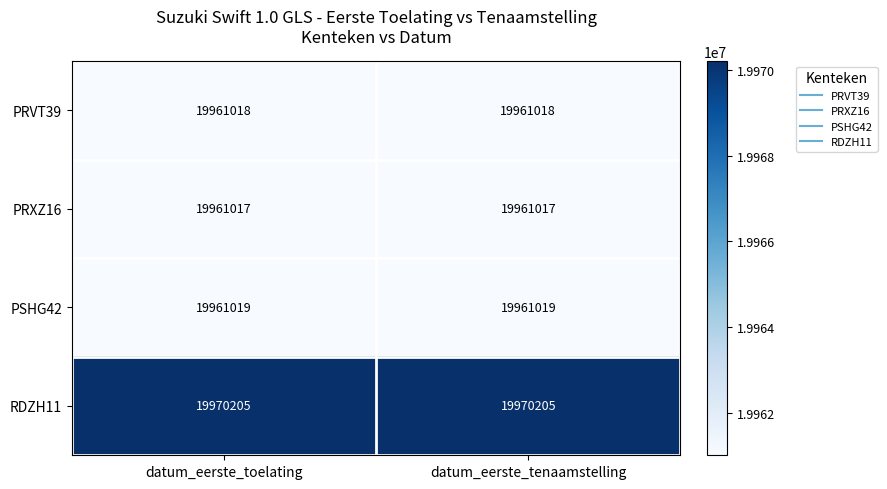

What is the minimum value for PSHG42?

19961019